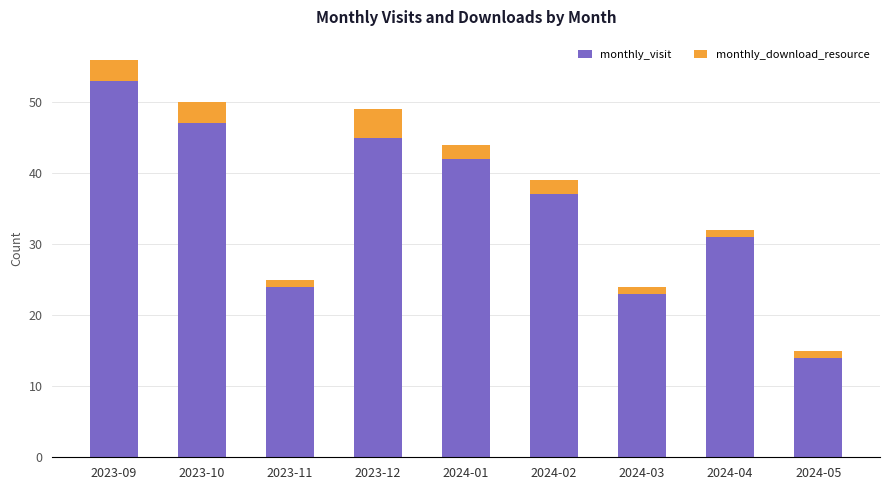

At which label is monthly_visit closest to 33?

2024-04